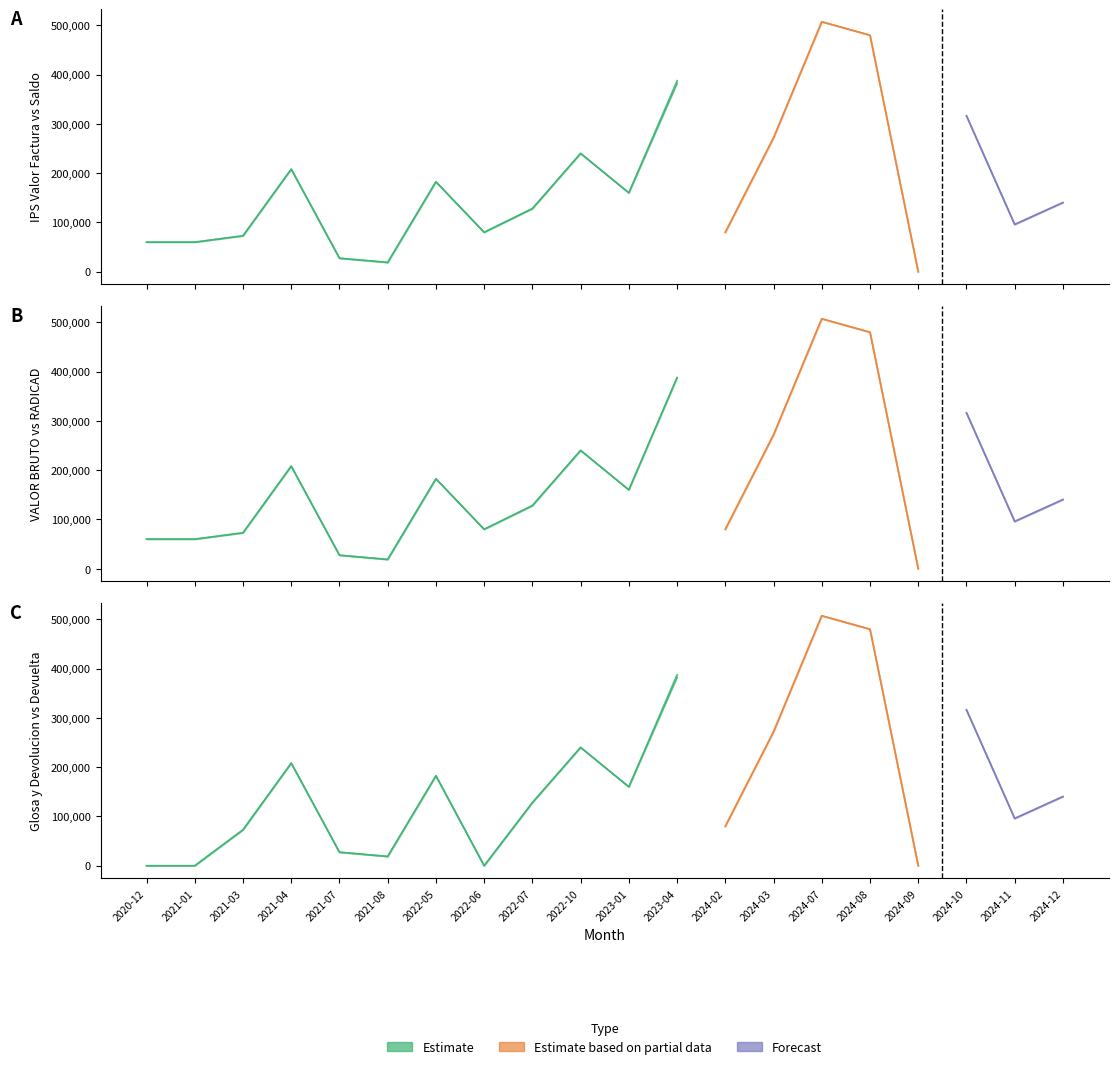

Where is VALOR BRUTO nearest to the value 253500?

2022-10